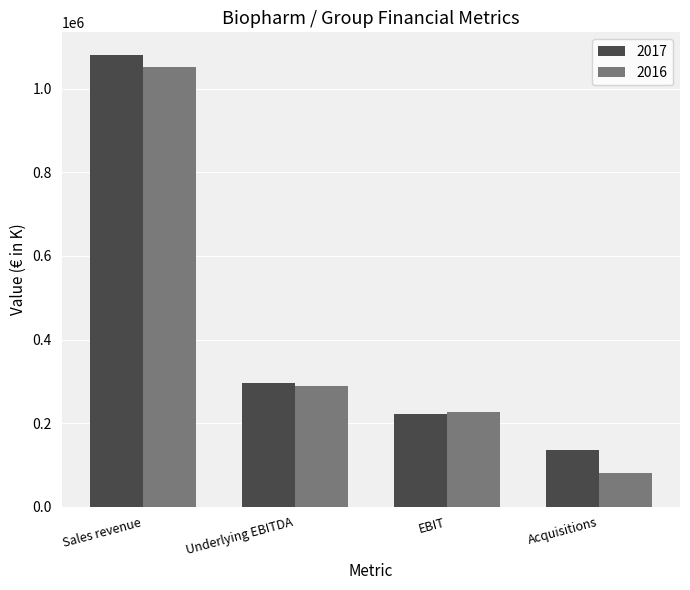

What is the difference between the second highest and minimum values in the 2016 series?

208519